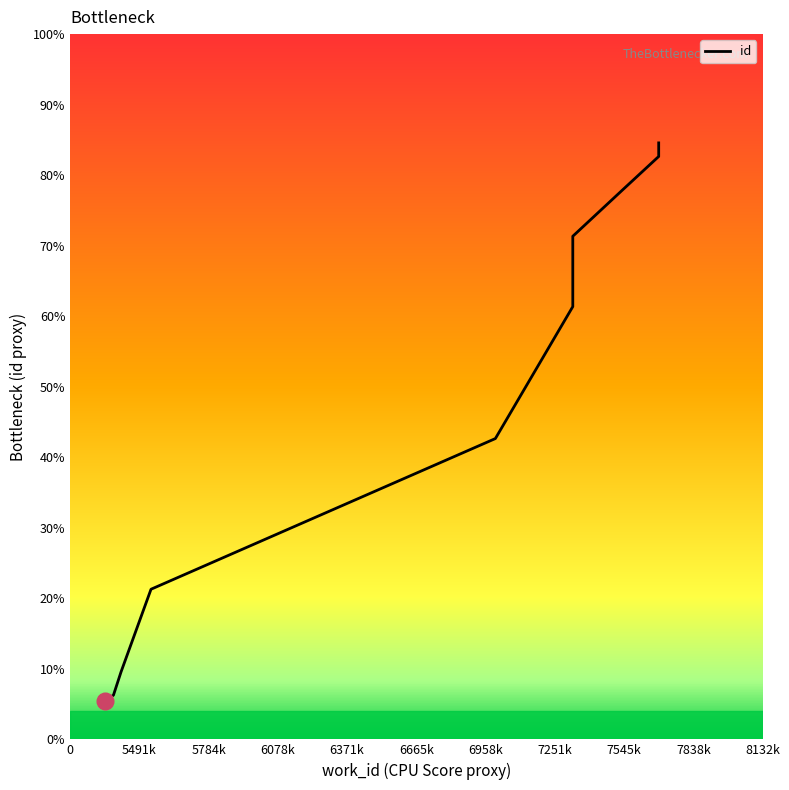

Reading right to left, what are all the values shown in this chart?

84.6	82.6	77.9	71.3	61.4	42.7	21.3	9.5	6.3	5.4